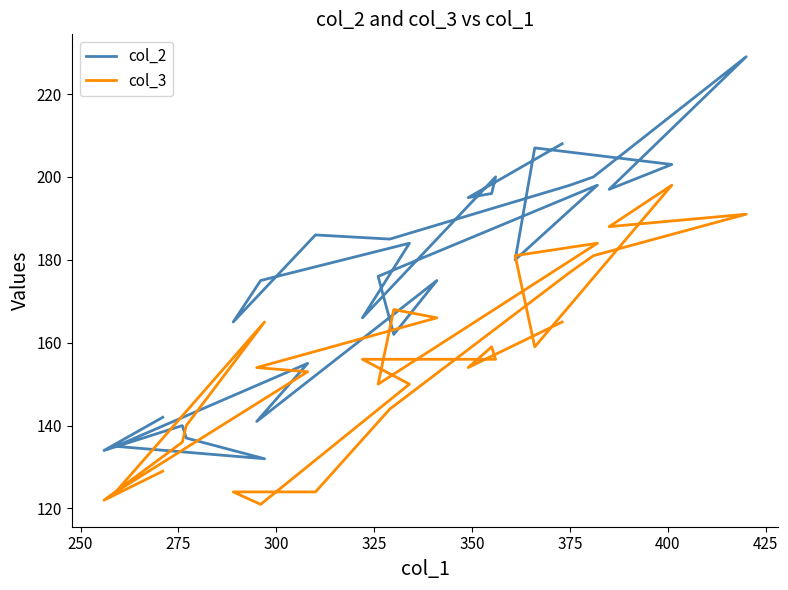

List the series in order of their peak value, highest first.

col_2, col_3